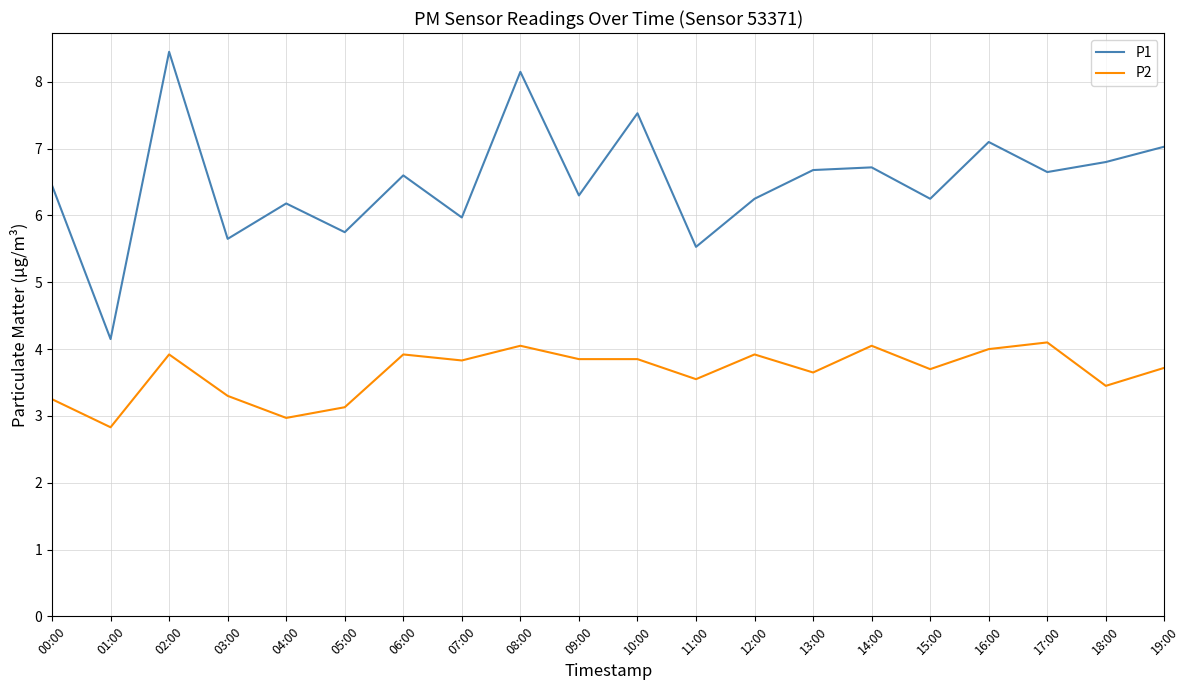

Rank the series by their maximum value, from lowest to highest.

P2, P1